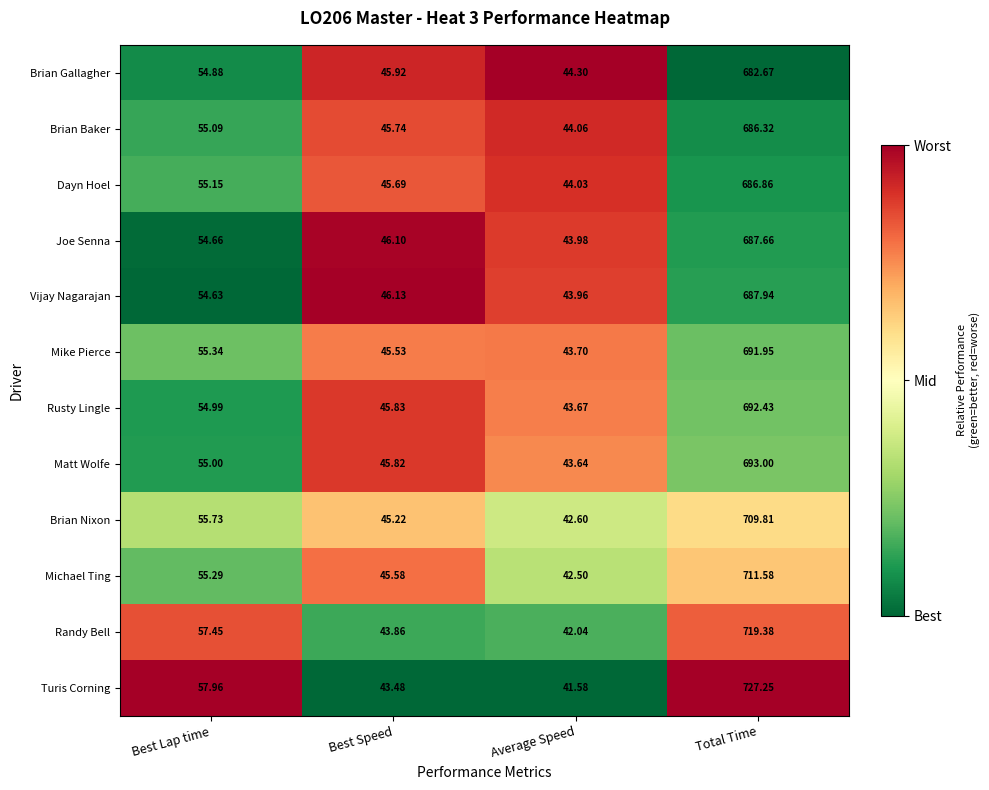

Which series has the largest total across all categories?

Turis Corning